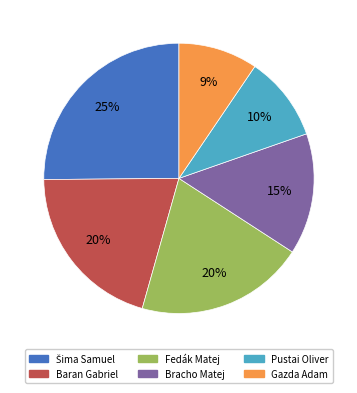

What is the smallest slice in the pie chart?

Gazda Adam